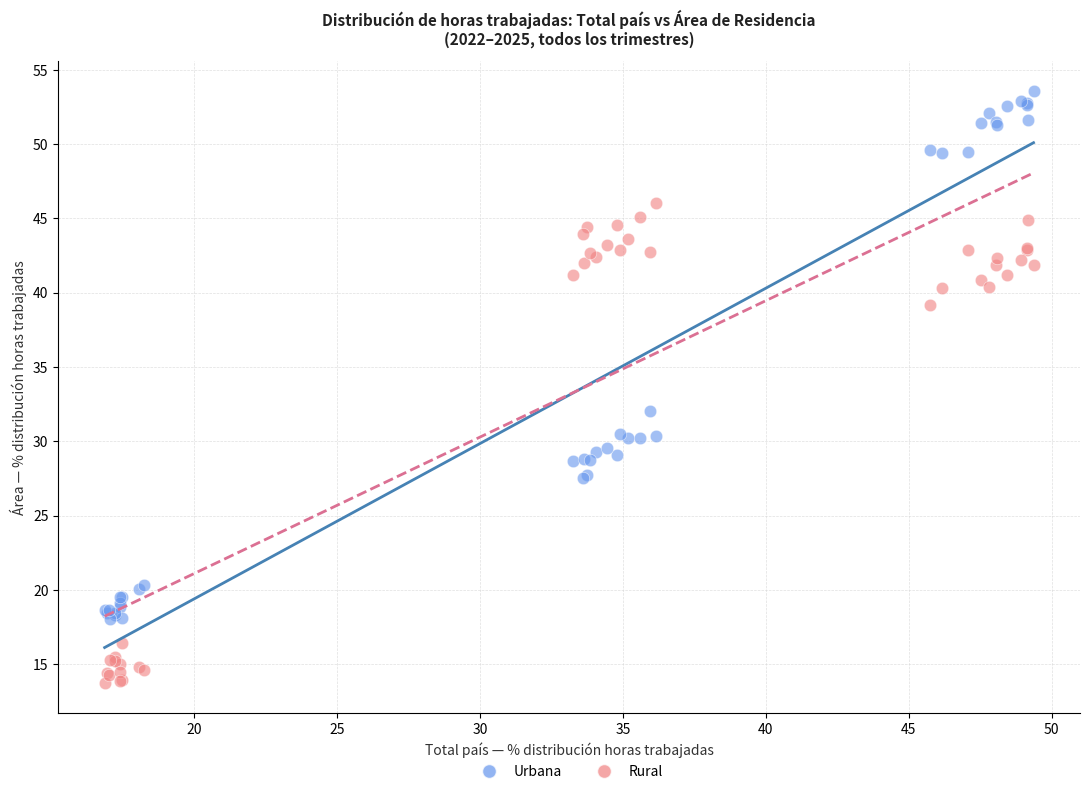

What is the X range (max minus min) for the scatter plot?

32.5